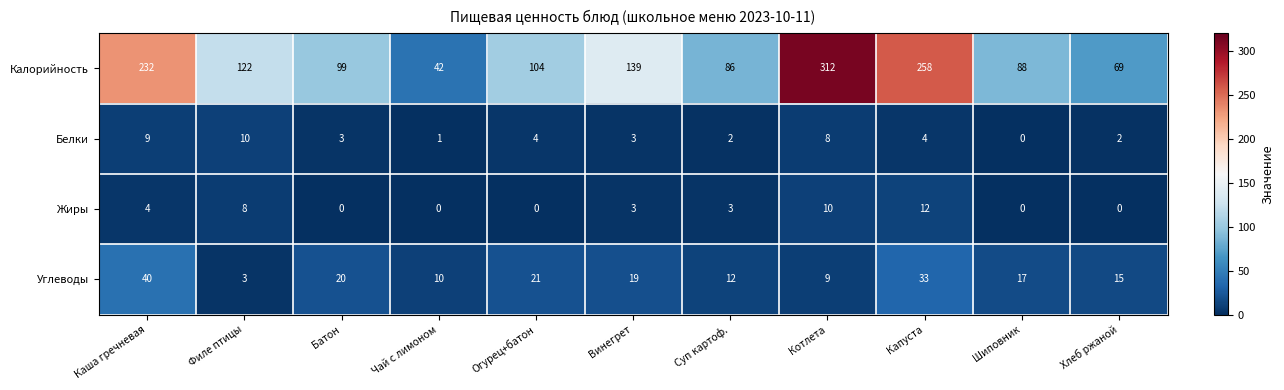

What is the difference between the maximum and minimum values in the Калорийность series?

270